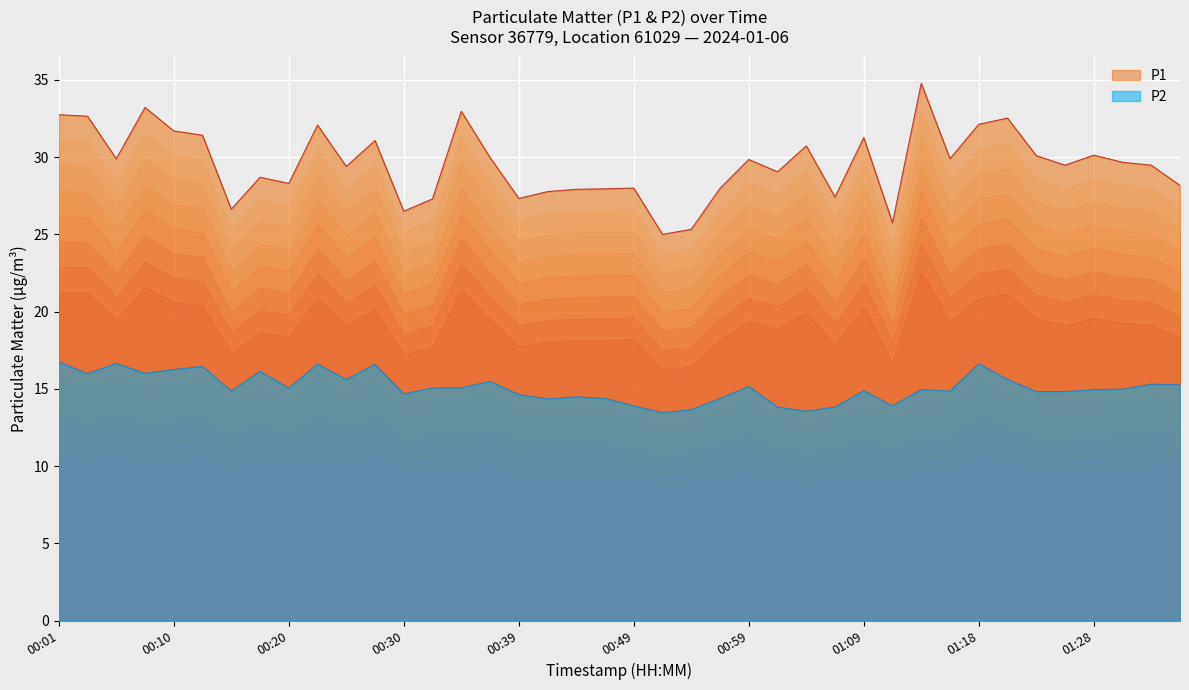

How many interior local valleys does the P1 series have?

12